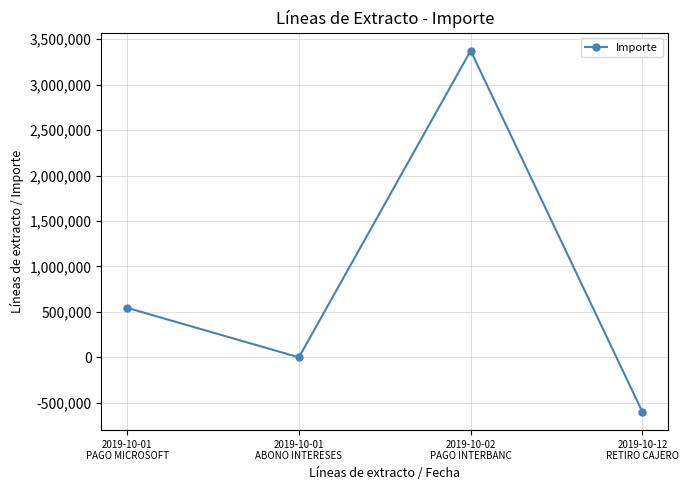

List the labels in order of value, largest first.

2019-10-02
PAGO INTERBANC, 2019-10-01
PAGO MICROSOFT, 2019-10-01
ABONO INTERESES, 2019-10-12
RETIRO CAJERO